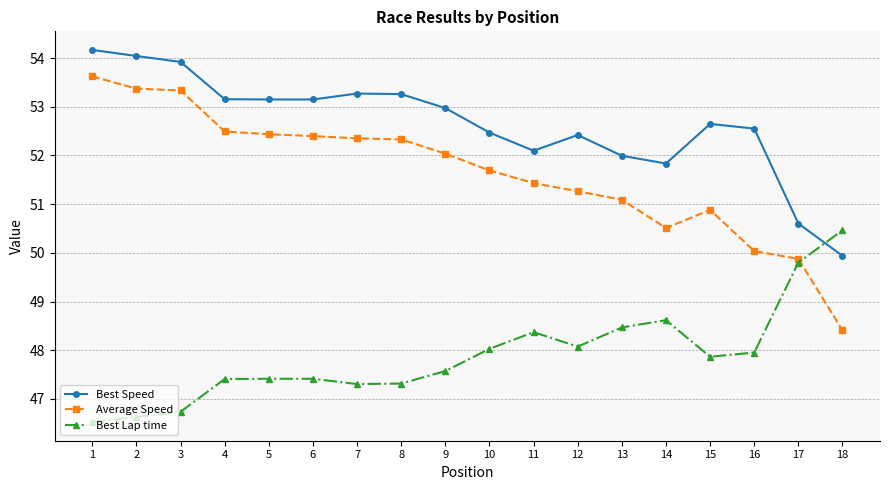

True or false: Best Speed and Best Lap time intersect in this chart.

True